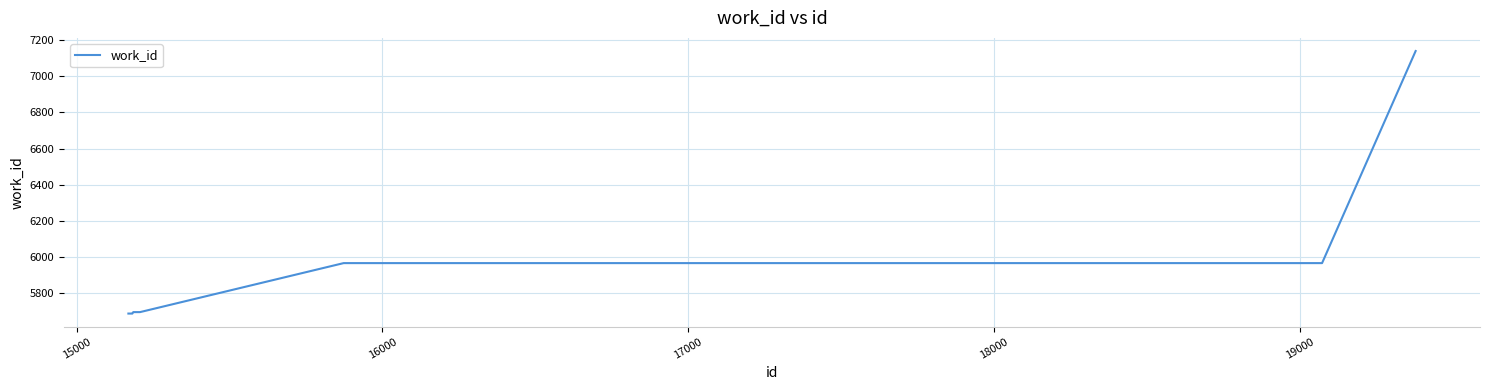

What is the minimum value shown in the chart?

5688